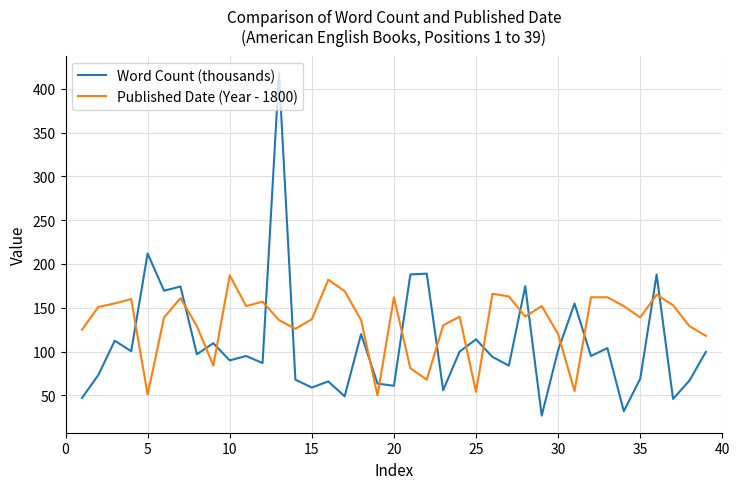

Which series has the largest total across all categories?

Published Date (Year - 1800)